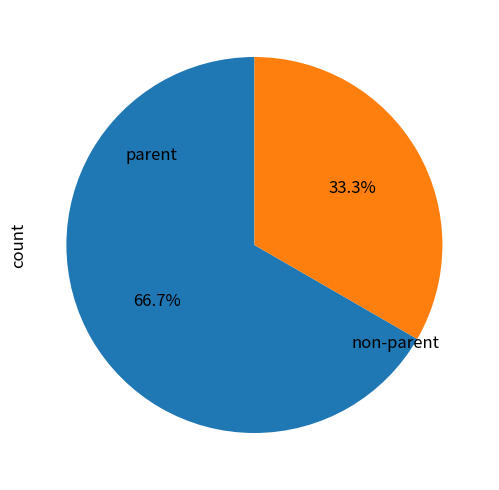

How many slices are in this pie chart?

2